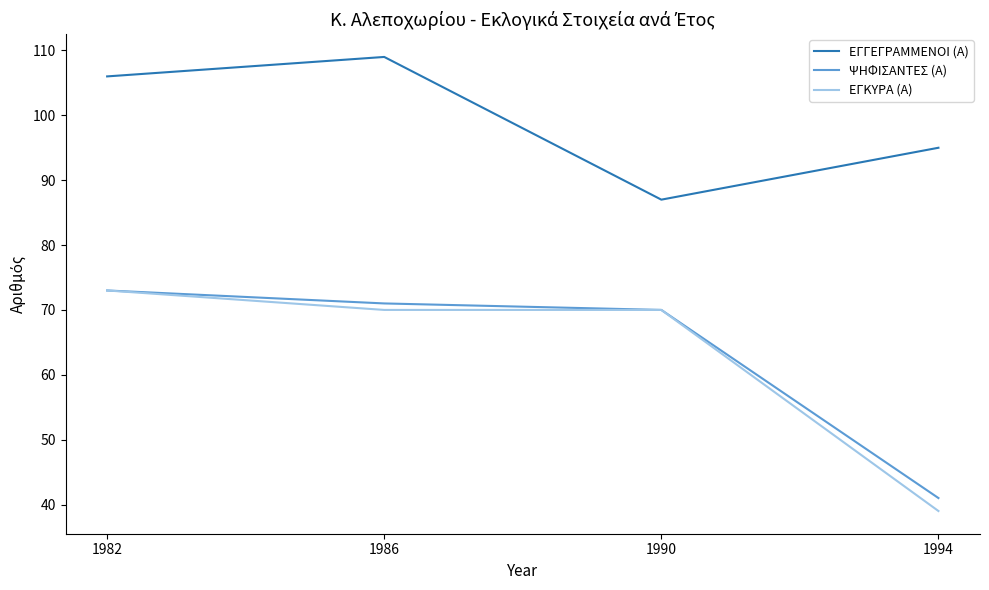

What is the greatest value displayed?

109